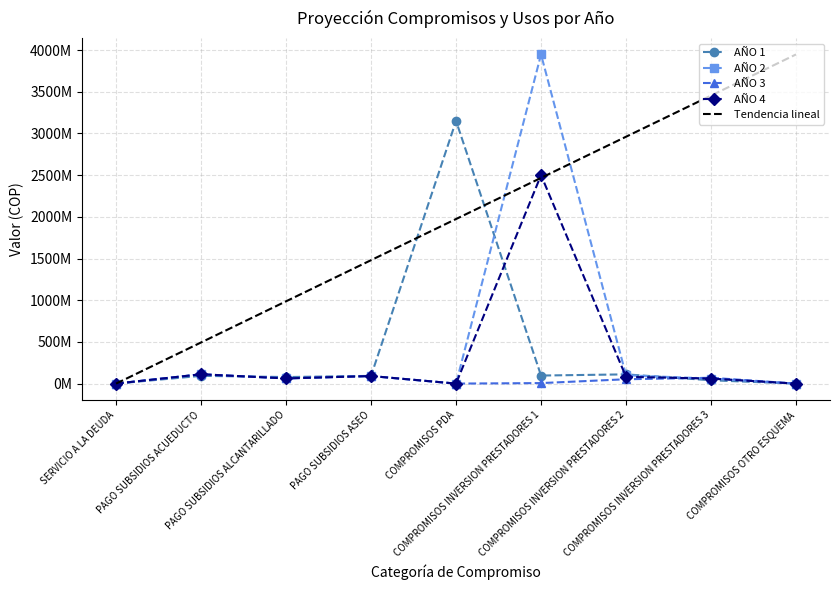

Does the chart display data point markers on the line(s)?

Yes